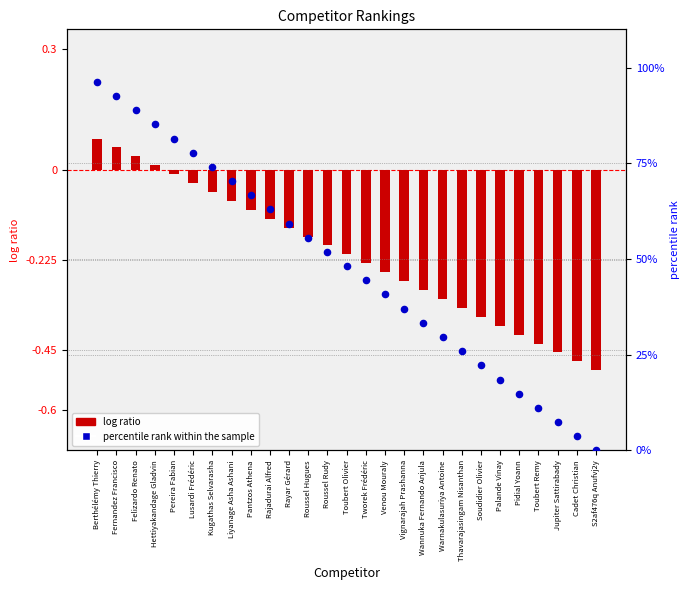

Which series reaches the minimum Y coordinate?

log ratio